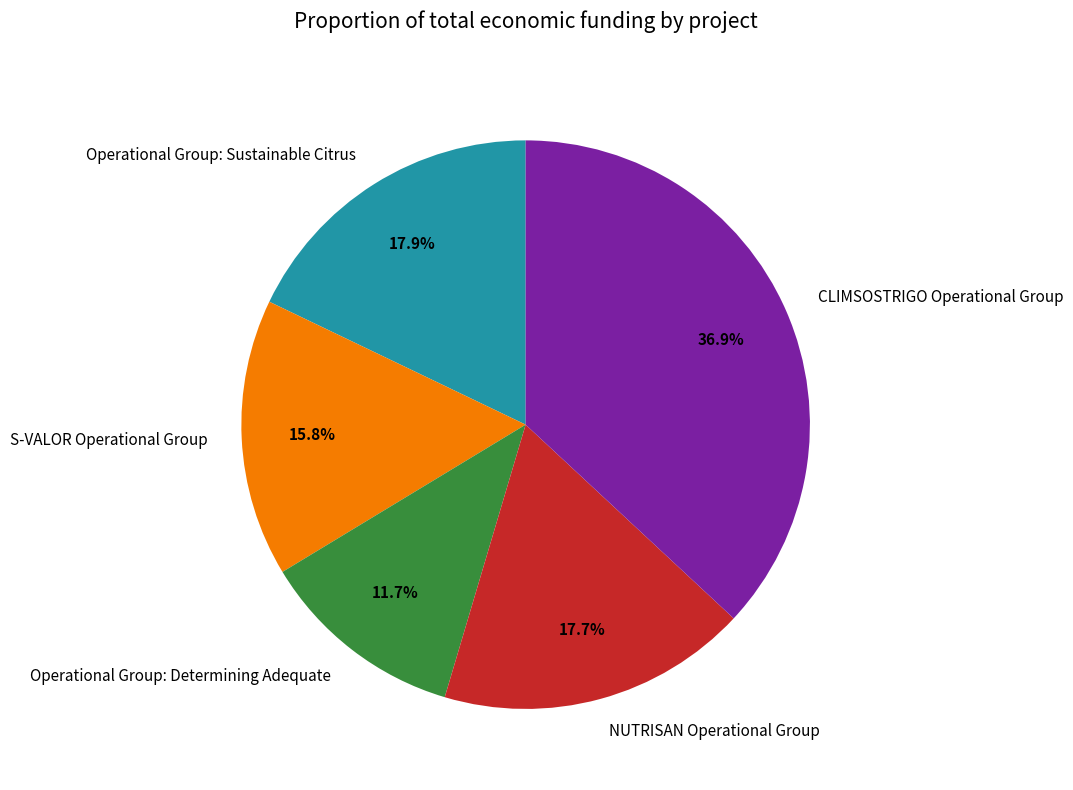

What percentage is the Operational Group: Determining Adequate slice, to the nearest percent?

12%